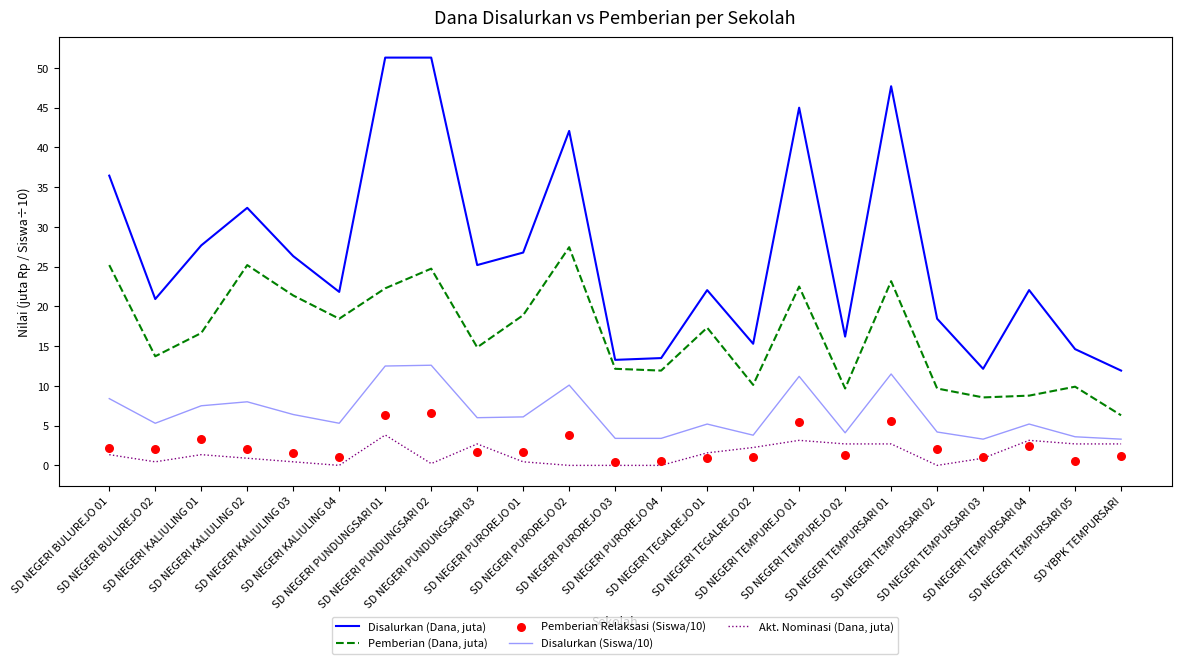

Which series has the widest spread of Y values?

Disalurkan (Dana, juta)